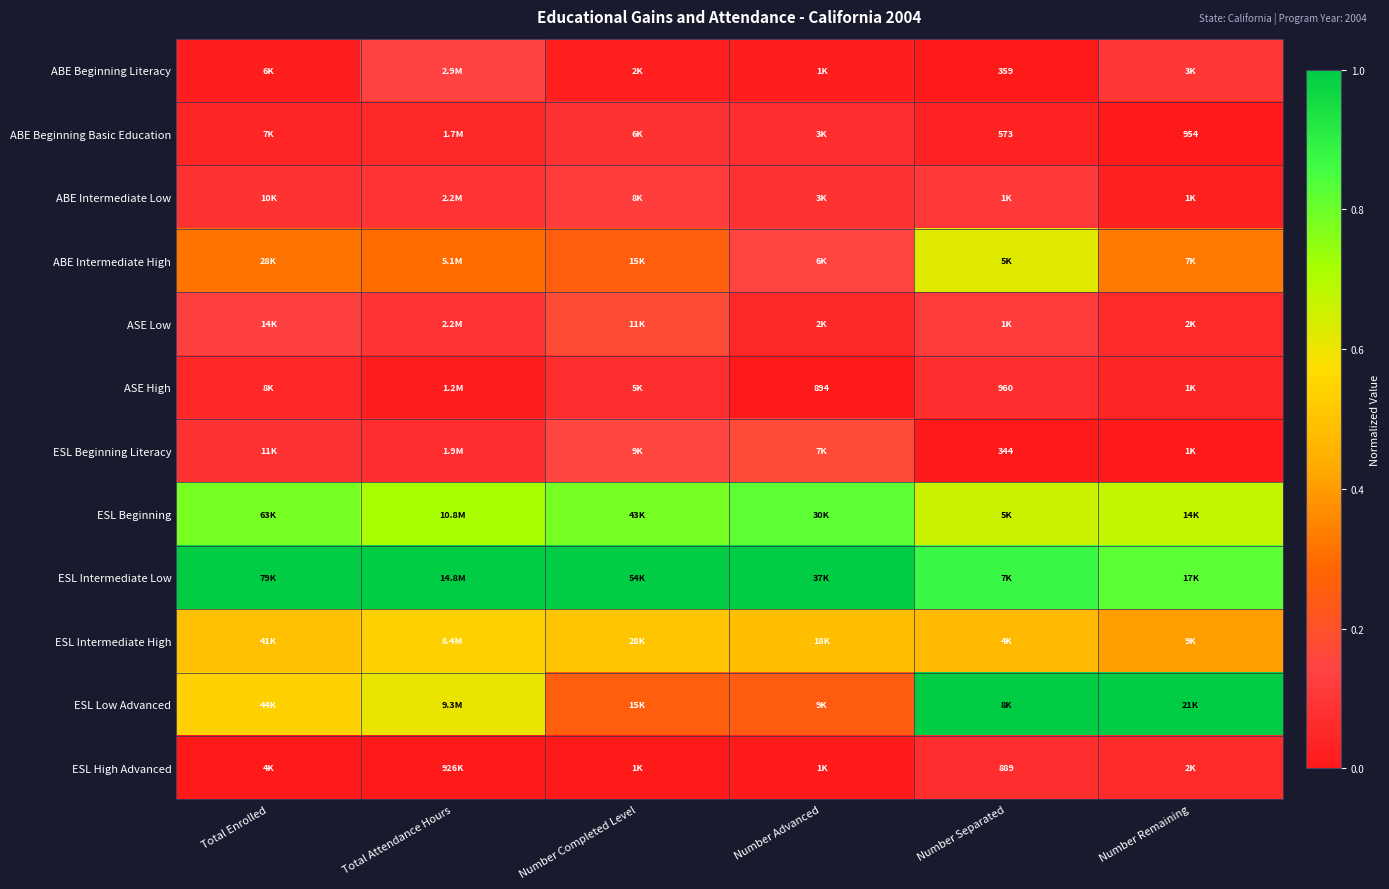

At which label does ASE High reach its peak?

Number Separated